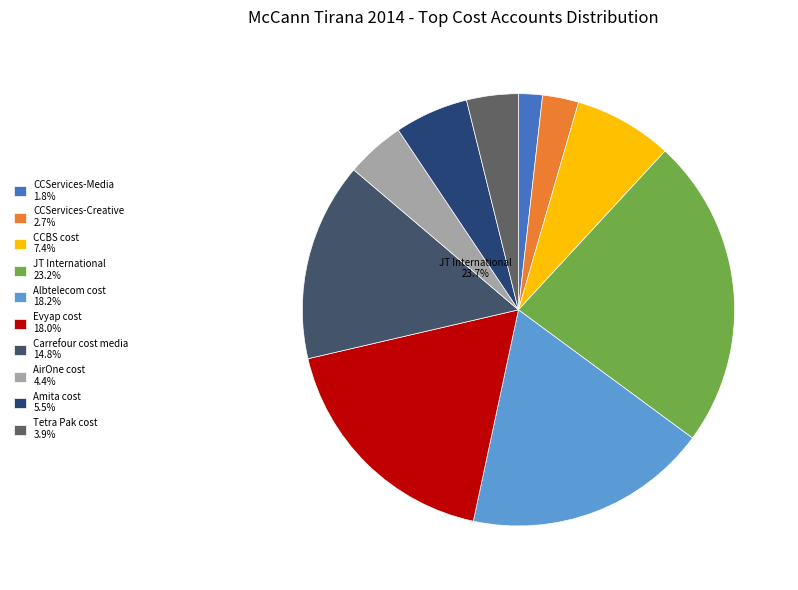

How many segments does this pie chart have?

10